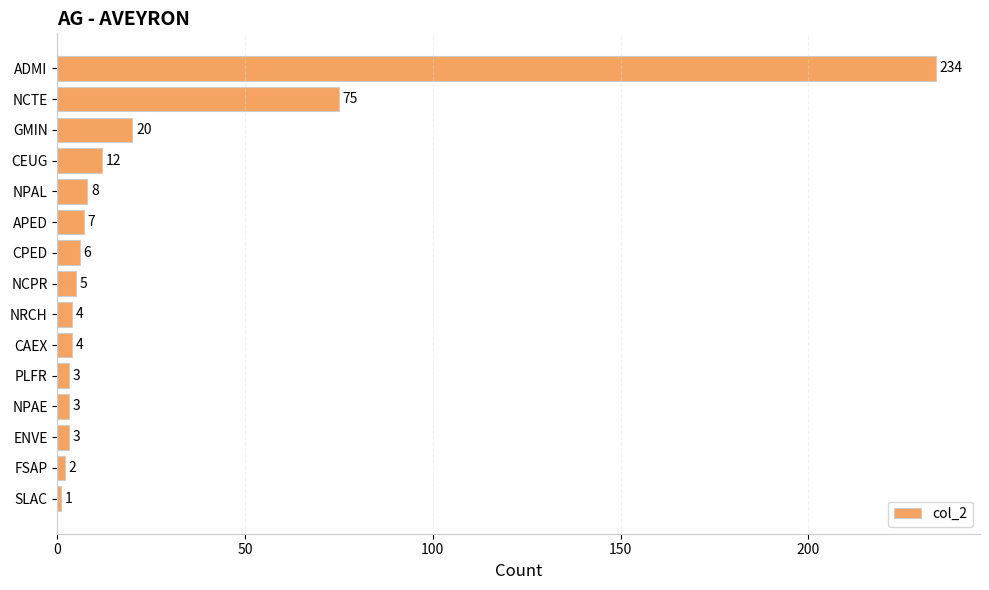

What is the label of the 6th bar from the top?

APED